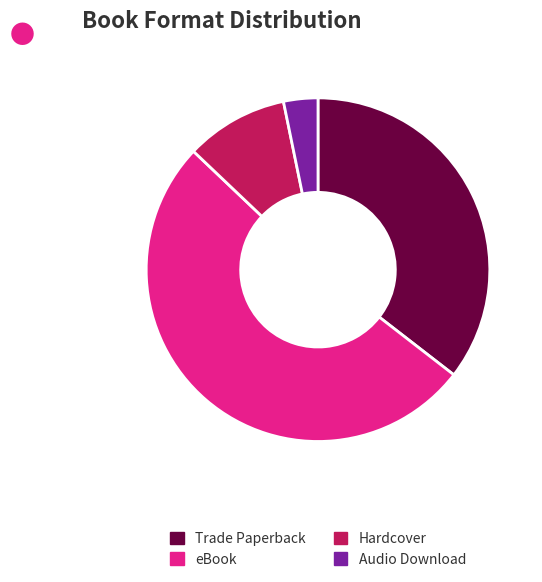

Is the sum of Audio Download and Hardcover greater than half?

No